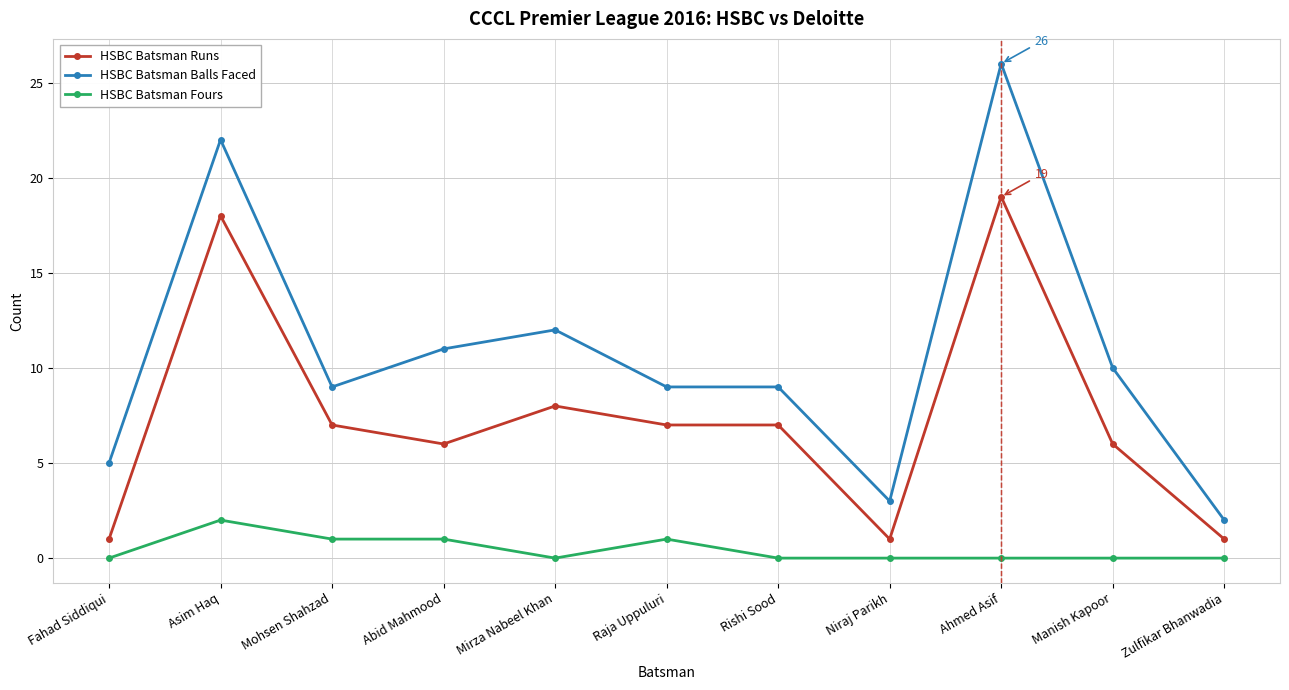

At Fahad Siddiqui, list the series in order from smallest to largest.

HSBC Batsman Fours, HSBC Batsman Runs, HSBC Batsman Balls Faced